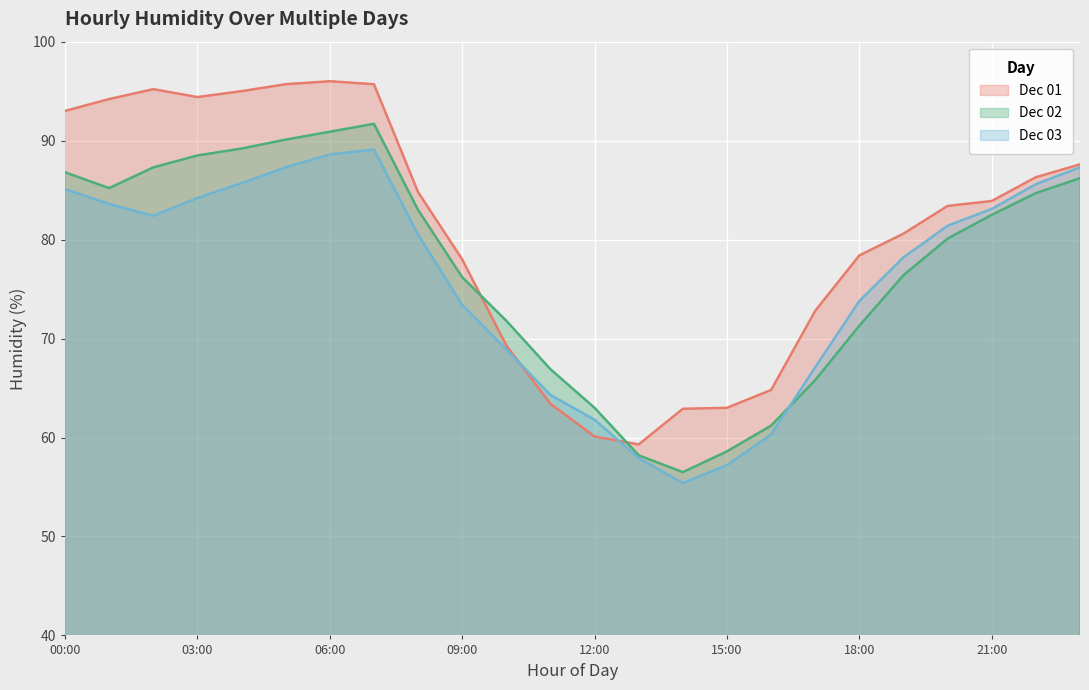

At how many categories does at least one series exceed 62?

23